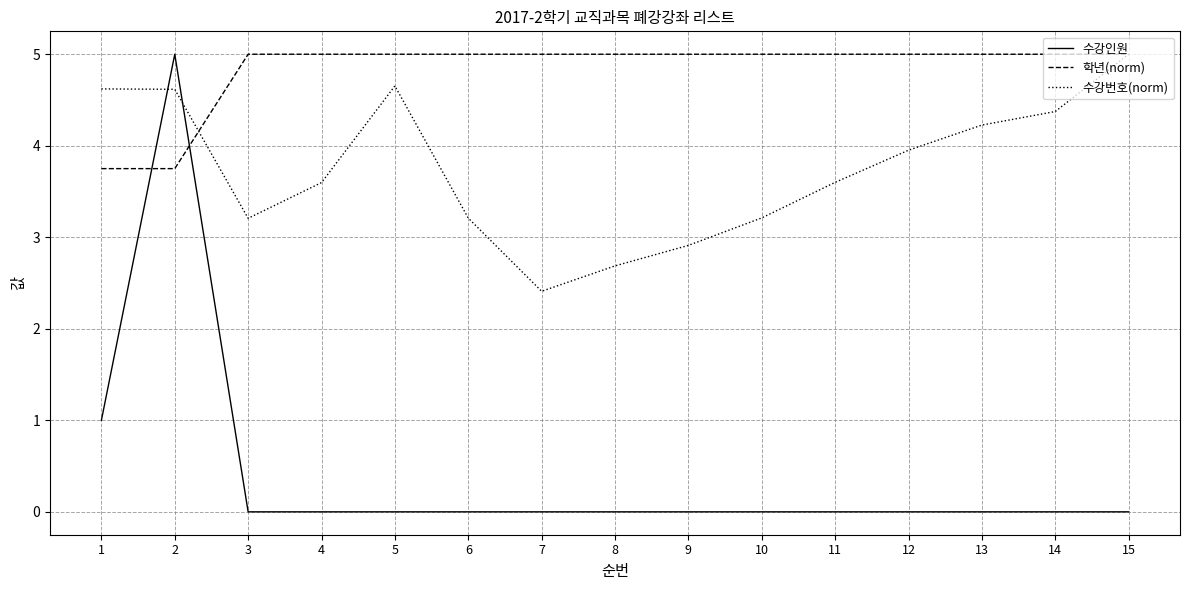

The value of 수강인원 at 12 is 0.0. True or false?

True